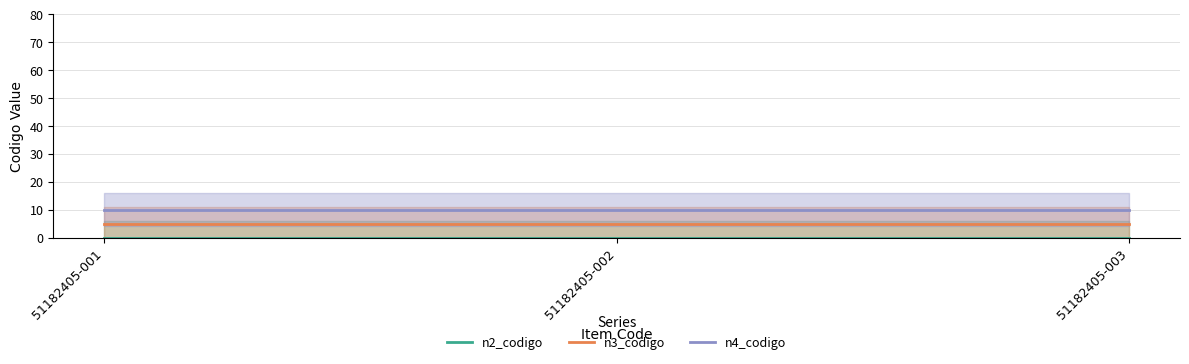

Which label corresponds to the smallest value in the chart?

51182405-001